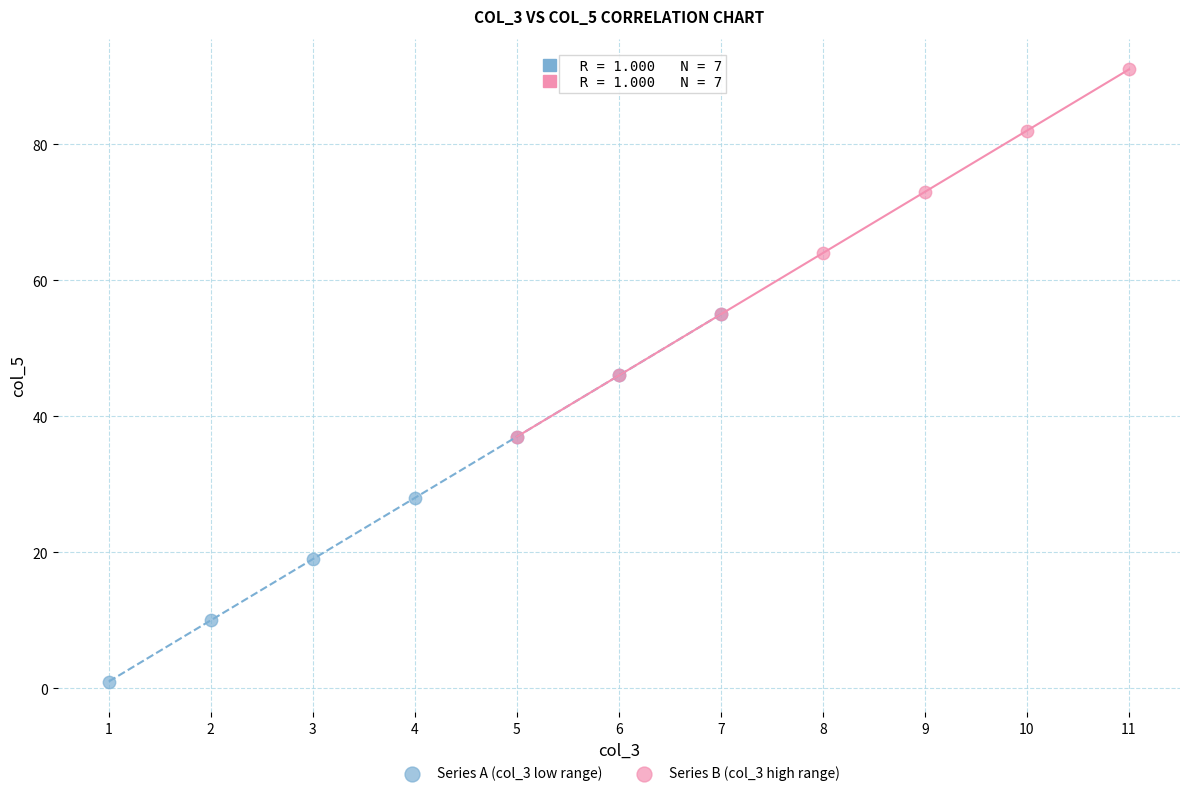

Which series reaches the maximum Y coordinate?

Series B (col_3 high range)